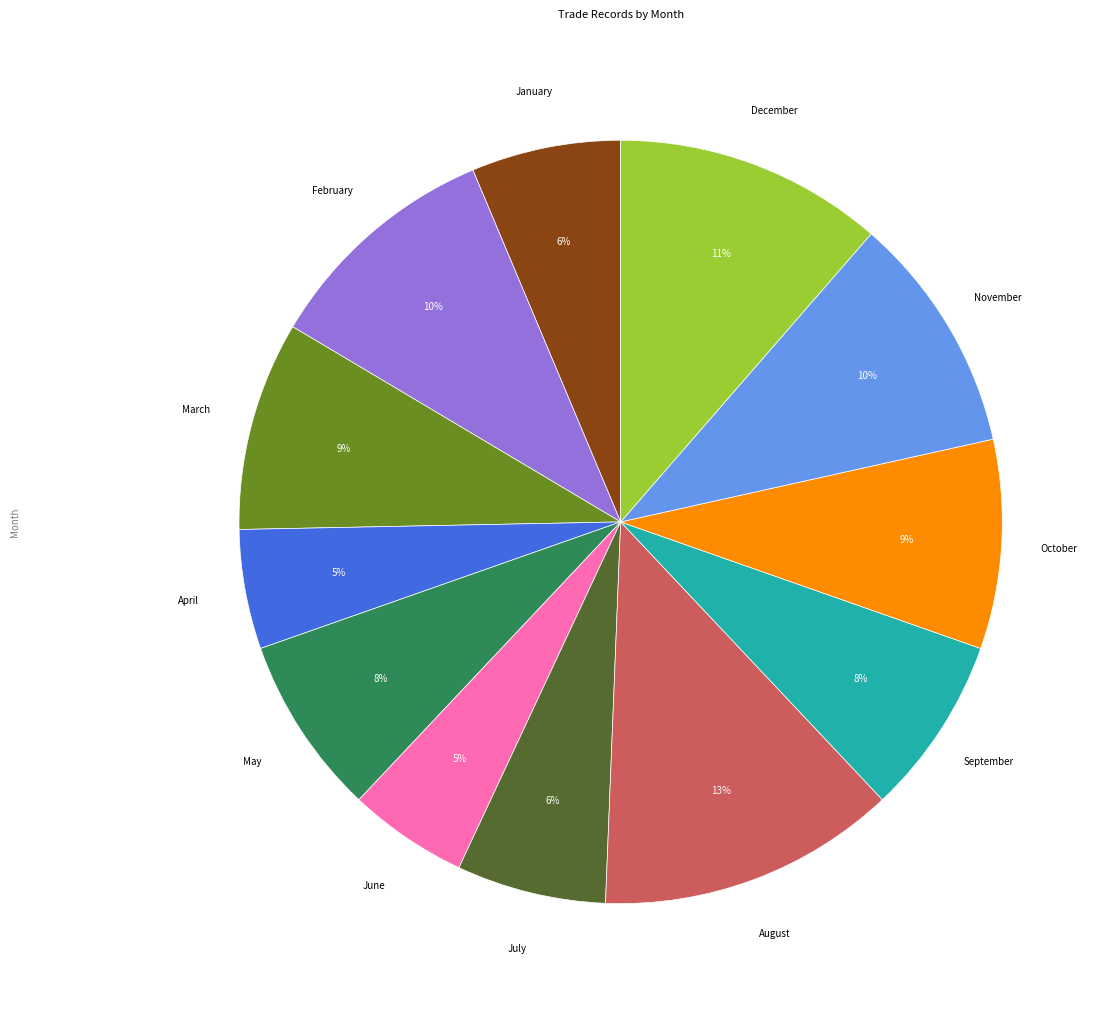

Which category has the biggest portion of the pie?

August